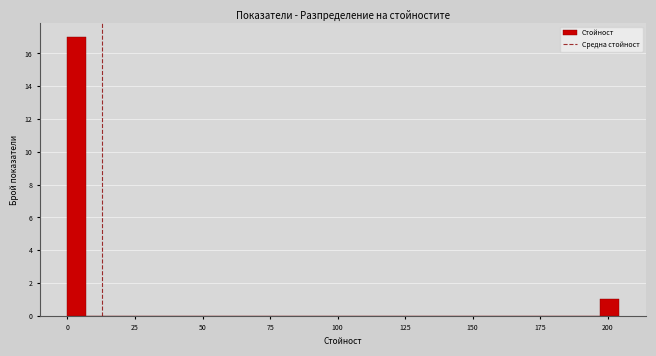

Read against the x-axis, roughly where is the centre of the tallest bar?

5